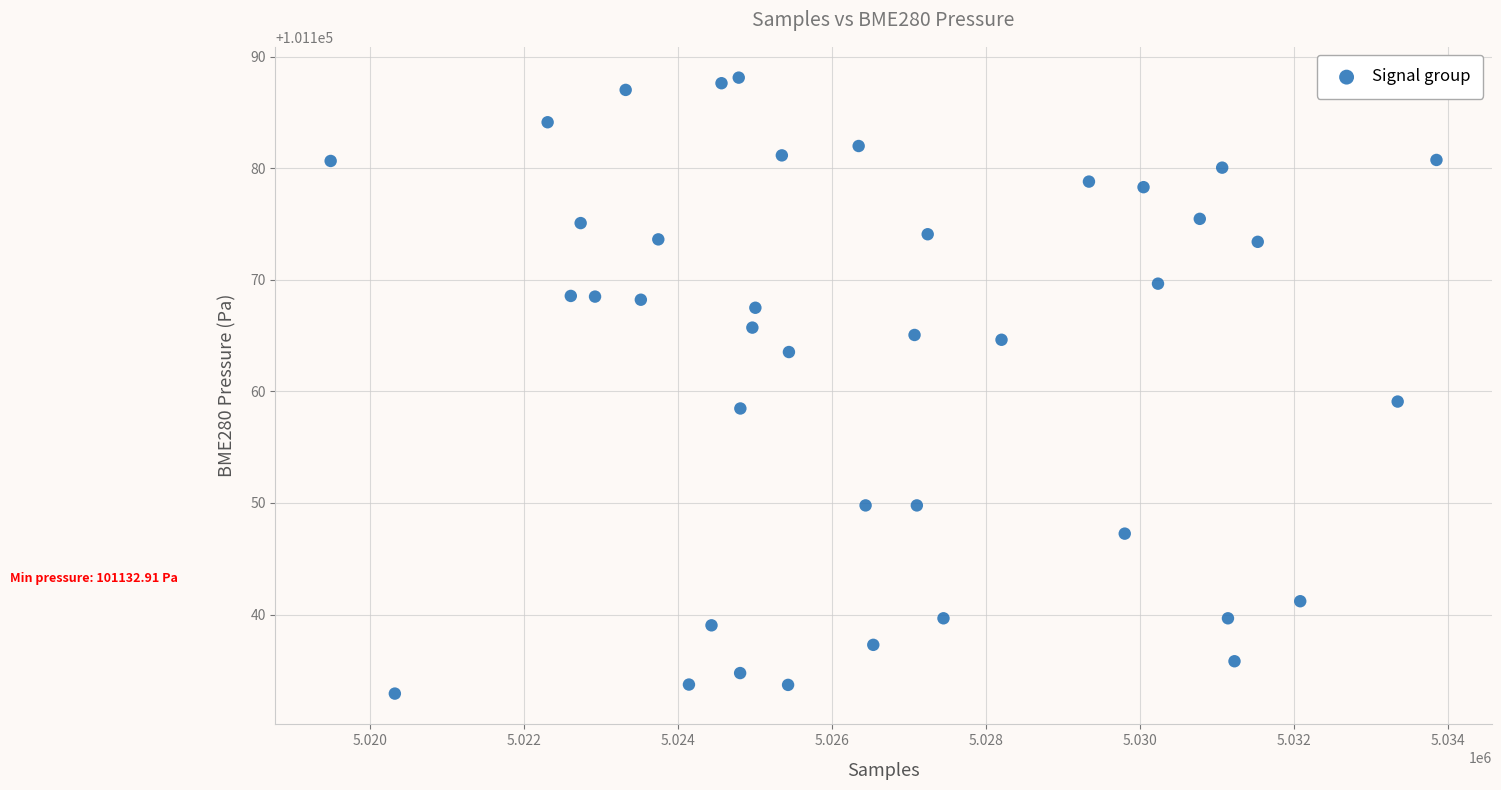

What is the range of Y values (max minus min)?

55.2